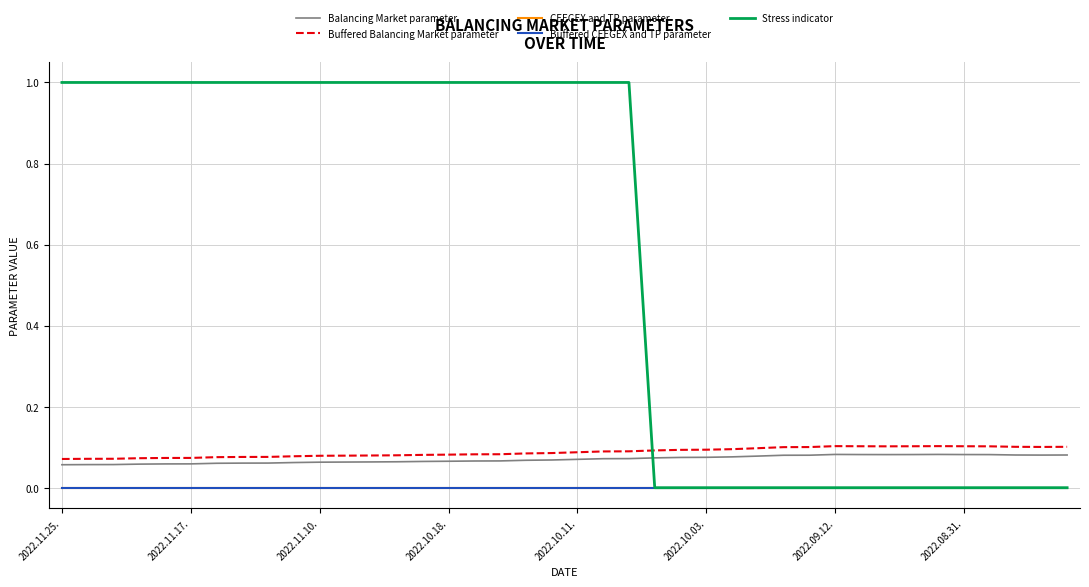

Does the chart display data point markers on the line(s)?

No